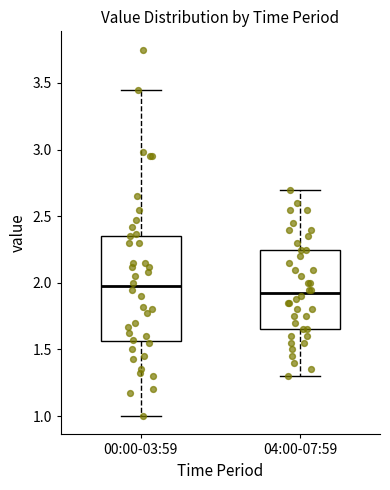

Reading left to right, read every box against the y-axis: the position of its median line, the range the box covers, and the ends of its whiskers. The values are not printed on the chart, so give them approximately, as read against the axis.

00:00-03:59: median 2.00, box 1.55 to 2.35, whiskers 1.00 to 3.45
04:00-07:59: median 1.95, box 1.65 to 2.25, whiskers 1.30 to 2.70